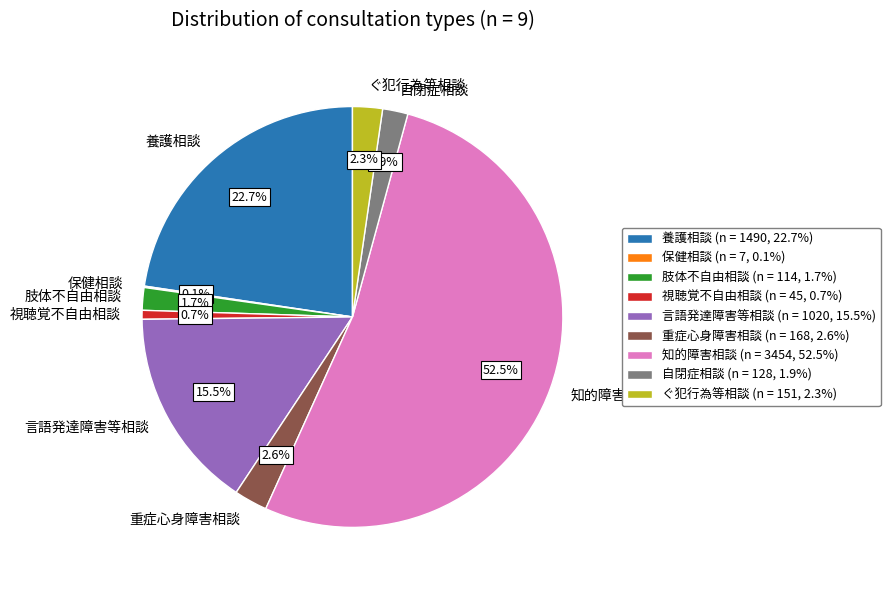

Is it true that ぐ犯行為等相談 is 16% of the pie?

False